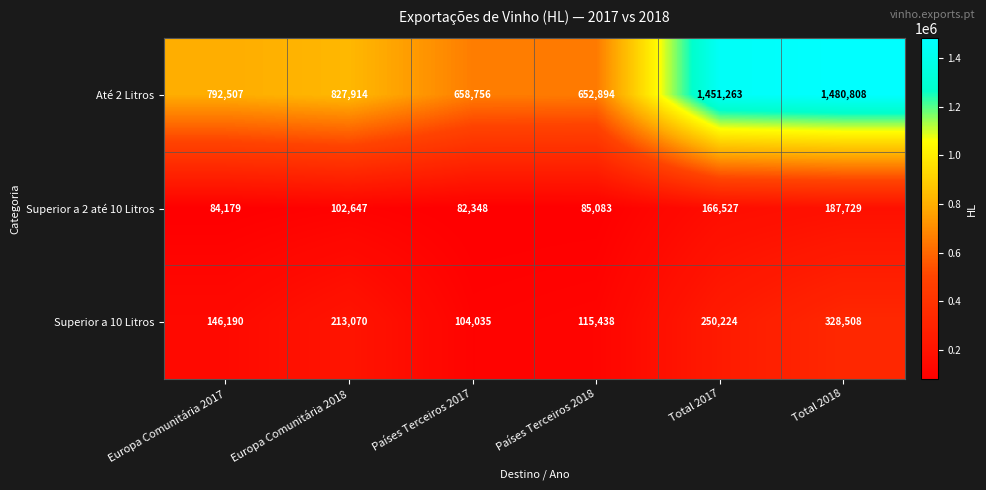

Reading right to left, extract all data points from this chart.

Até 2 Litros: 1480808	1451263	652894	658756	827914	792507
Superior a 2 até 10 Litros: 187729	166527	85083	82348	102647	84179
Superior a 10 Litros: 328508	250224	115438	104035	213070	146190